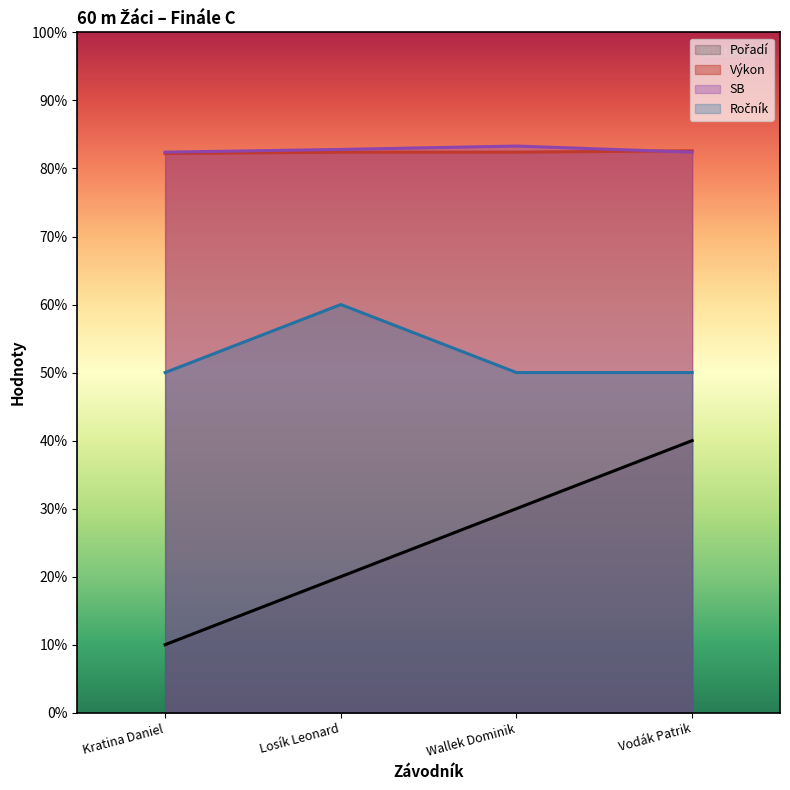

What is the sum of all Ročník values?

21.0